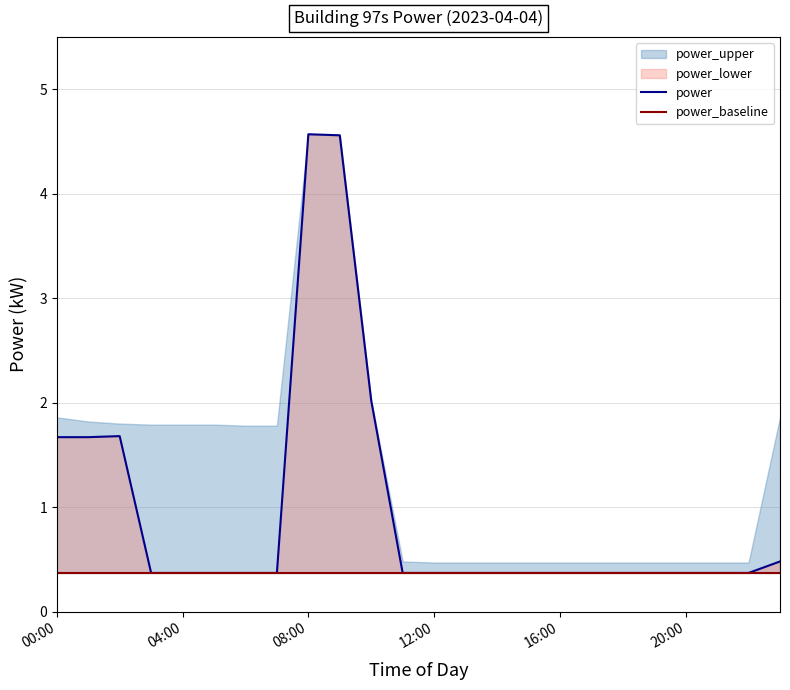

The power_baseline series shows 0.4 at 9. True or false?

True